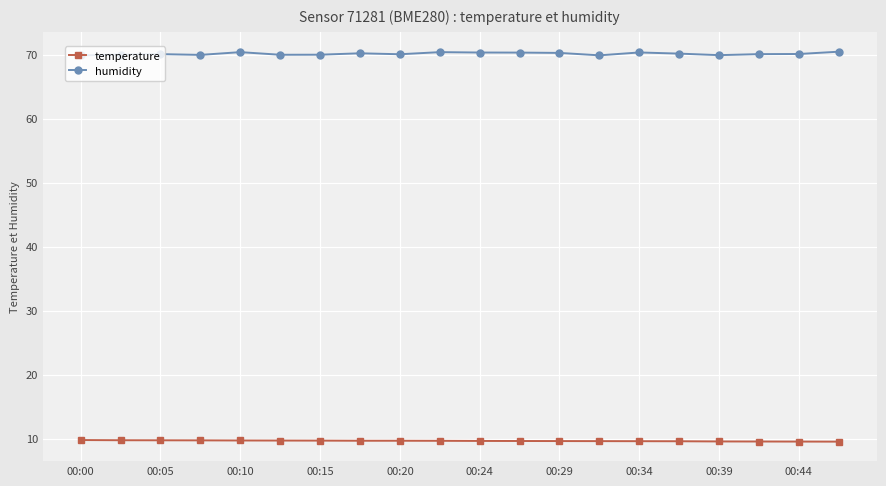

What are all the series names shown in the legend?

temperature, humidity